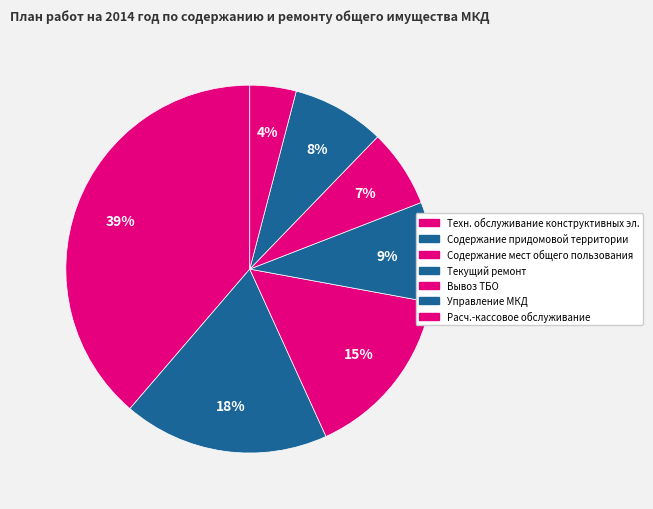

Count the number of slices in the pie.

7